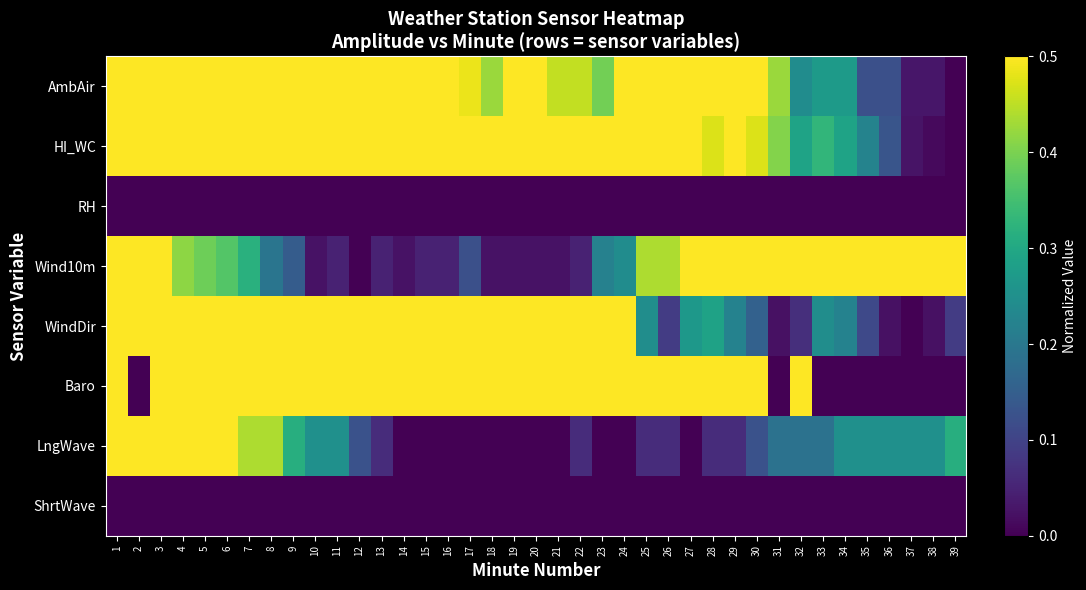

Which series has the widest spread of values?

AmbAir